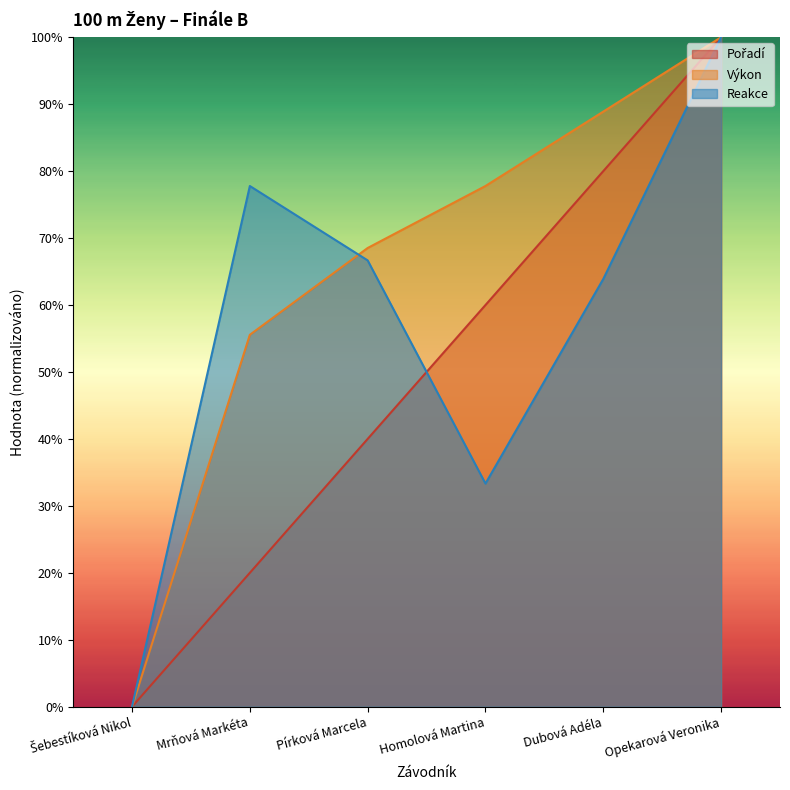

Reading left to right, list all the values displayed in this chart.

Pořadí: Šebestíková Nikol=0.0	Mrňová Markéta=20.0	Pírková Marcela=40.0	Homolová Martina=60.0	Dubová Adéla=80.0	Opekarová Veronika=100.0
Výkon: Šebestíková Nikol=0.0	Mrňová Markéta=55.6	Pírková Marcela=68.5	Homolová Martina=77.8	Dubová Adéla=88.9	Opekarová Veronika=100.0
Reakce: Šebestíková Nikol=0.0	Mrňová Markéta=77.8	Pírková Marcela=66.7	Homolová Martina=33.3	Dubová Adéla=63.9	Opekarová Veronika=100.0